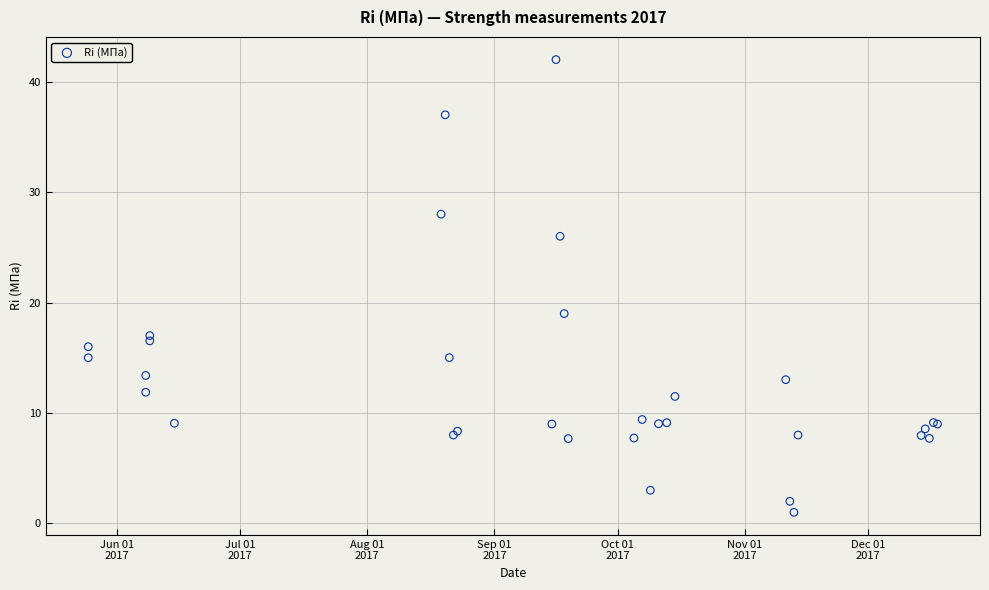

What Y value in the scatter plot is closest to 21?

19.0